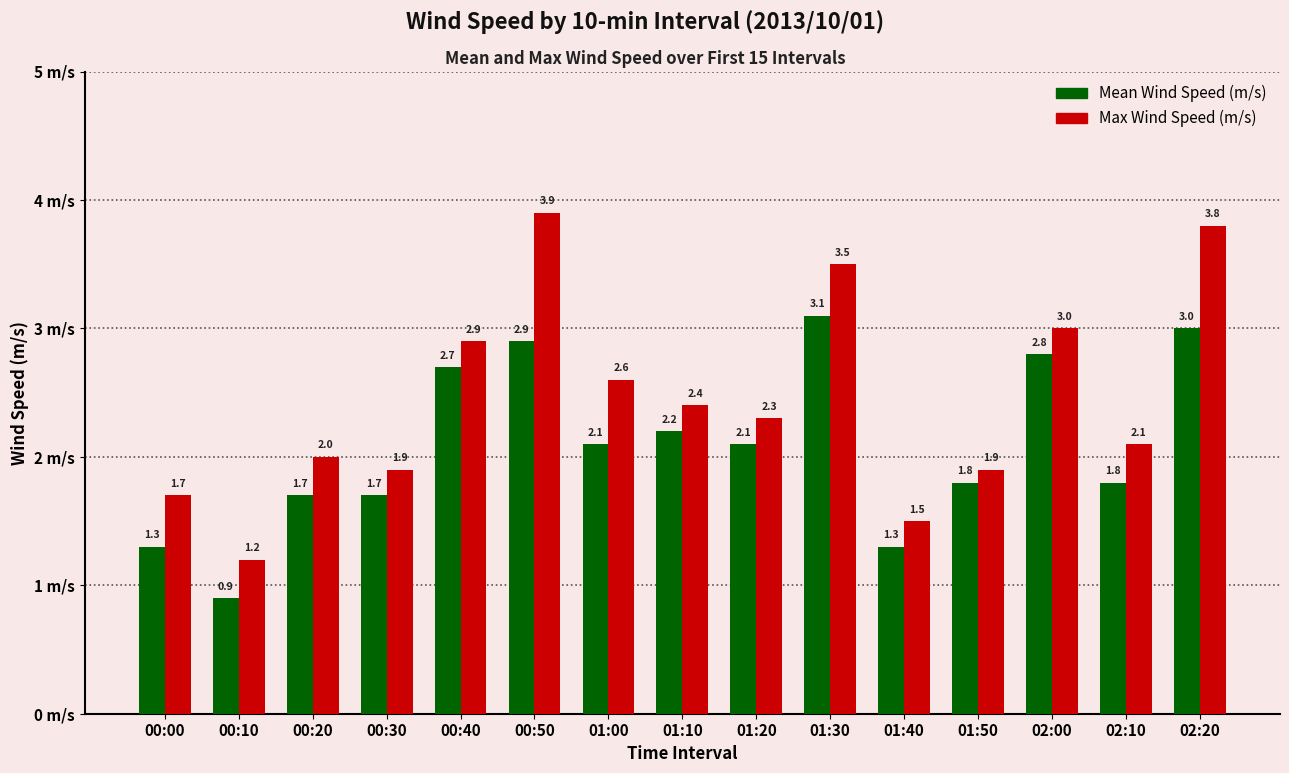

What is the total value across all series at 02:20?

6.8